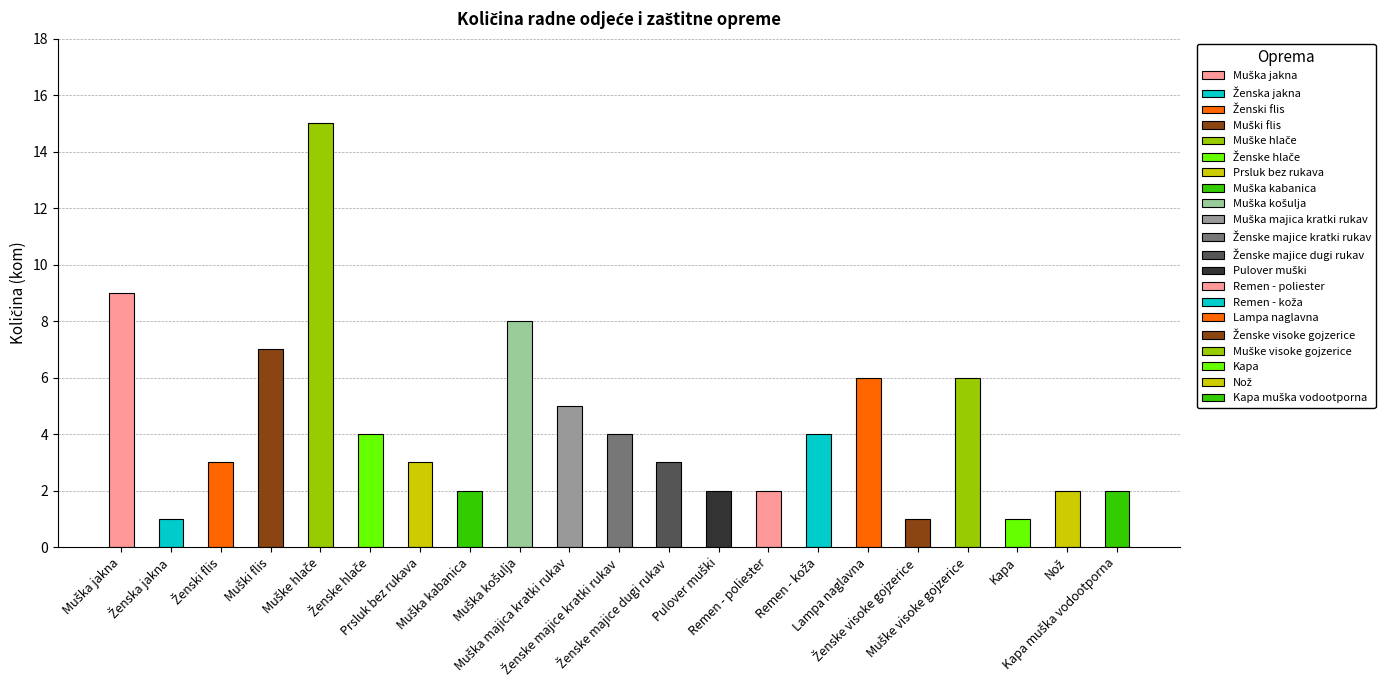

What is the average value?

4